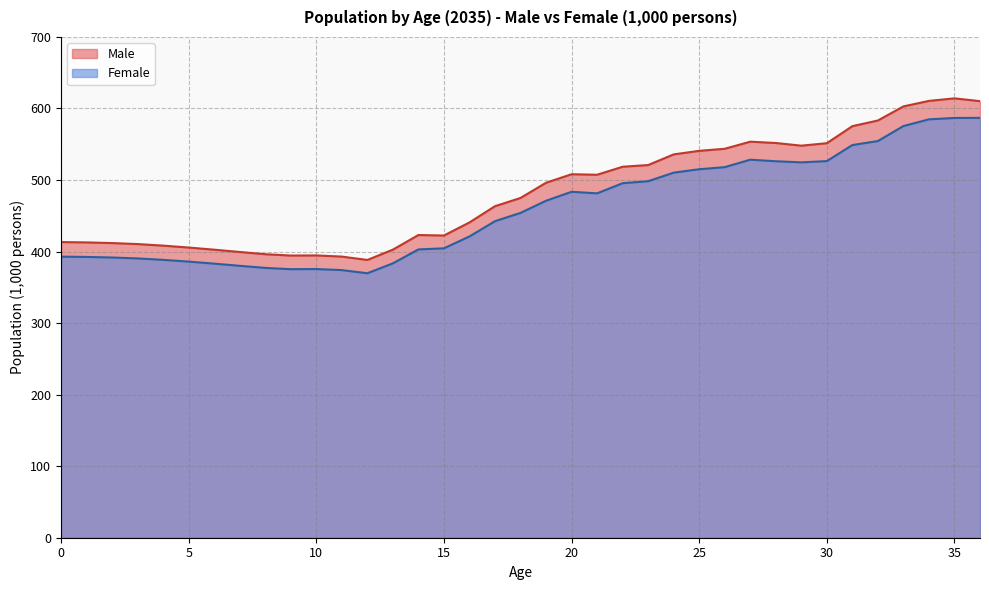

Where is the first local minimum for Female?

9